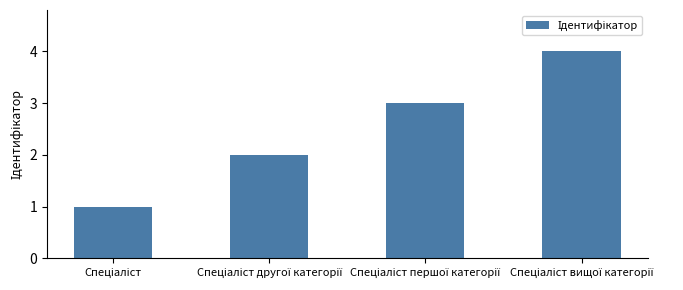

What is the sum of all values?

10